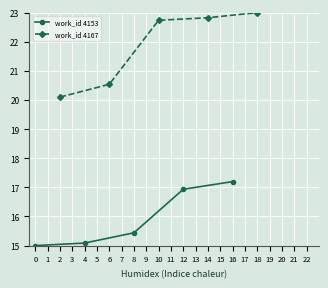

At how many categories does at least one series exceed 17?

5